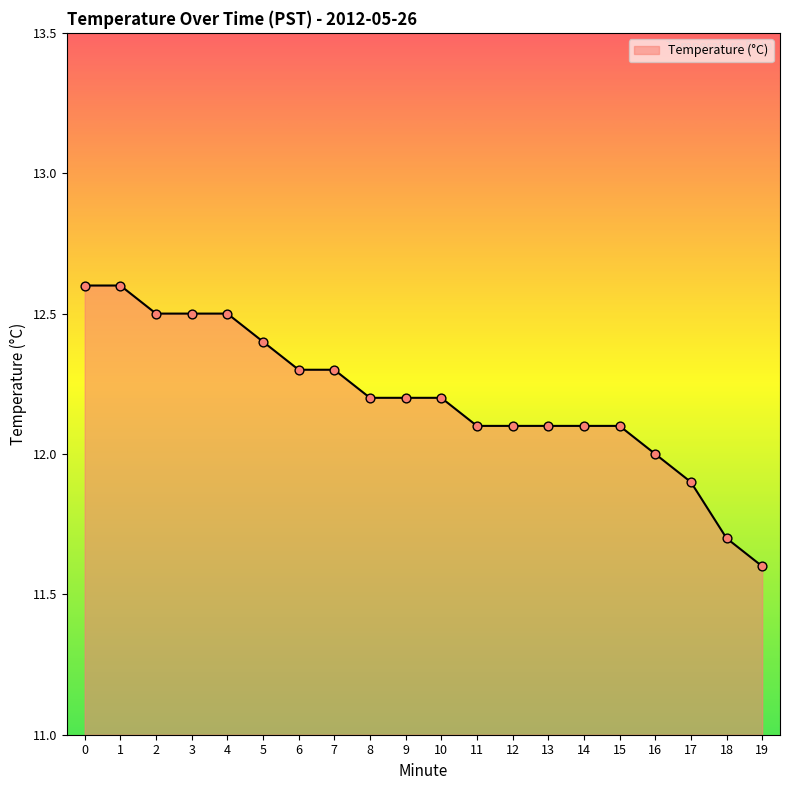

Which has a higher value, 10 or 5?

5